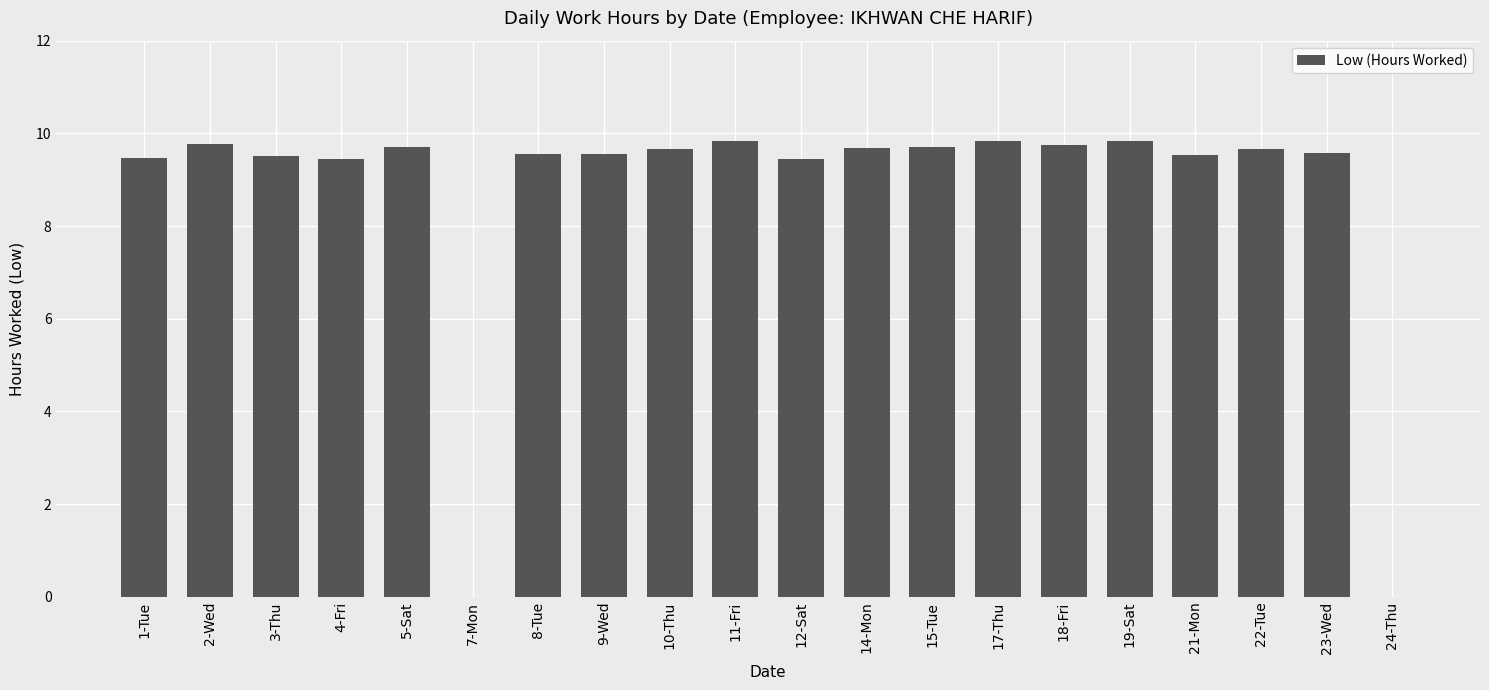

What is the ratio of the value at 17-Thu to the value at 12-Sat?

1.0